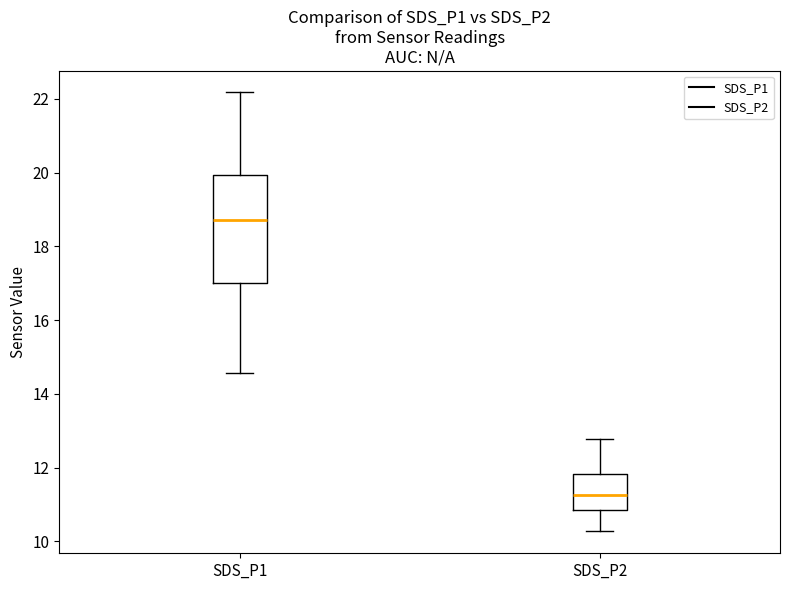

Reading left to right, transcribe this box plot: for each box, give where its median line is, the range the box spans, and where its two whiskers end, as read against the y-axis. The values are not printed on the chart, so give them approximately, as read against the axis.

SDS_P1: median 18.8, box 17.0 to 20.0, whiskers 14.6 to 22.2
SDS_P2: median 11.2, box 10.8 to 11.8, whiskers 10.2 to 12.8